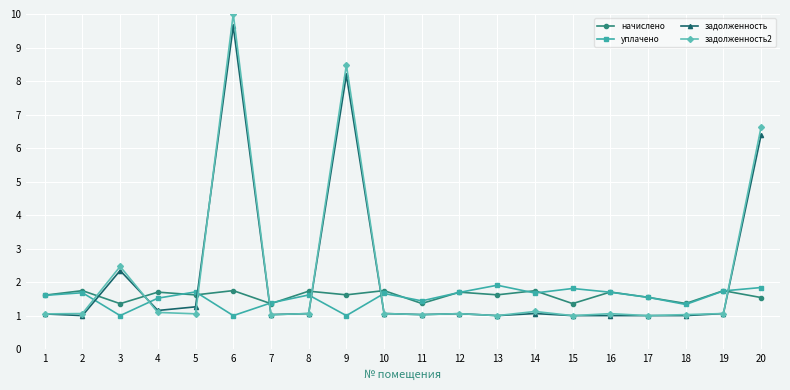

Is this an area chart (filled region under the line)?

No